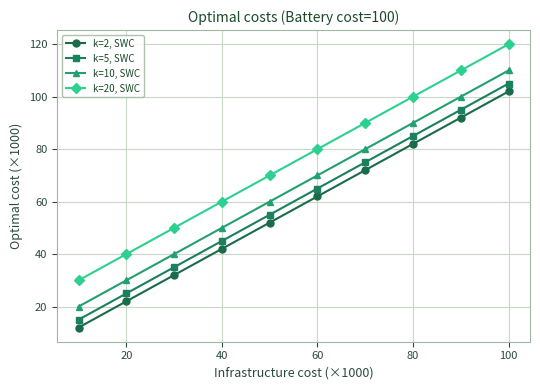

Which series has the largest total across all categories?

k=20, SWC